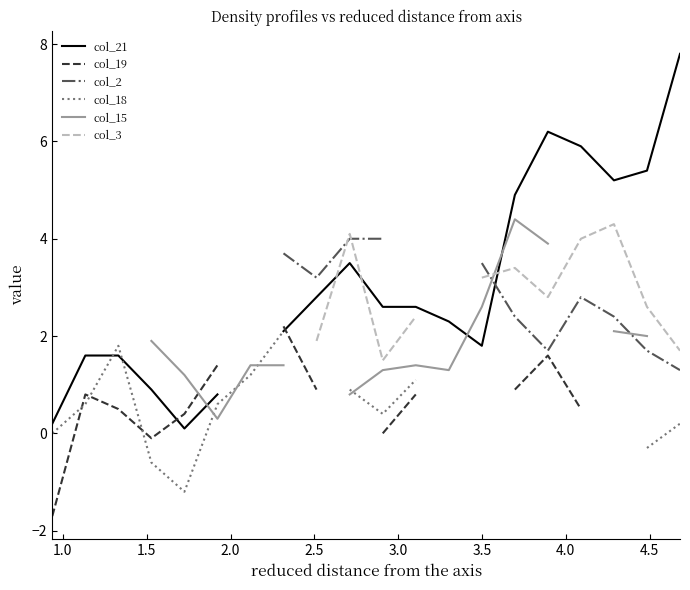

How many intersections are there between col_15 and col_21?

3